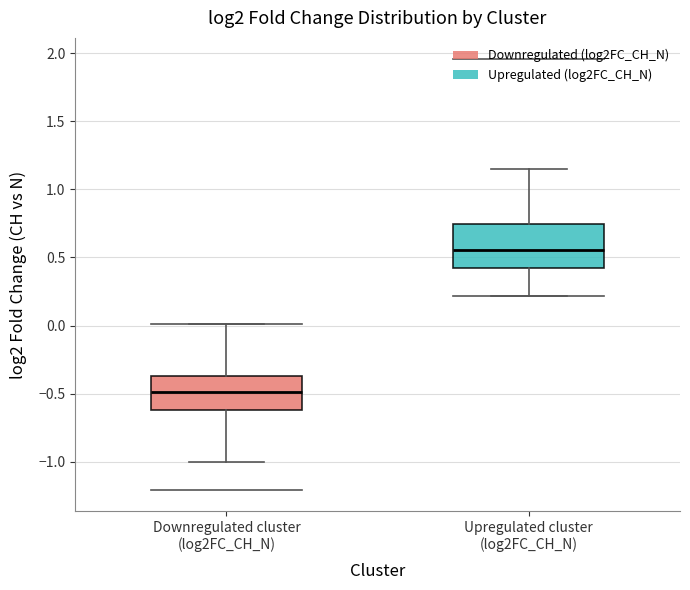

Comparing the boxes themselves (not the whiskers), which one is the tallest?

Upregulated cluster (log2FC_CH_N)